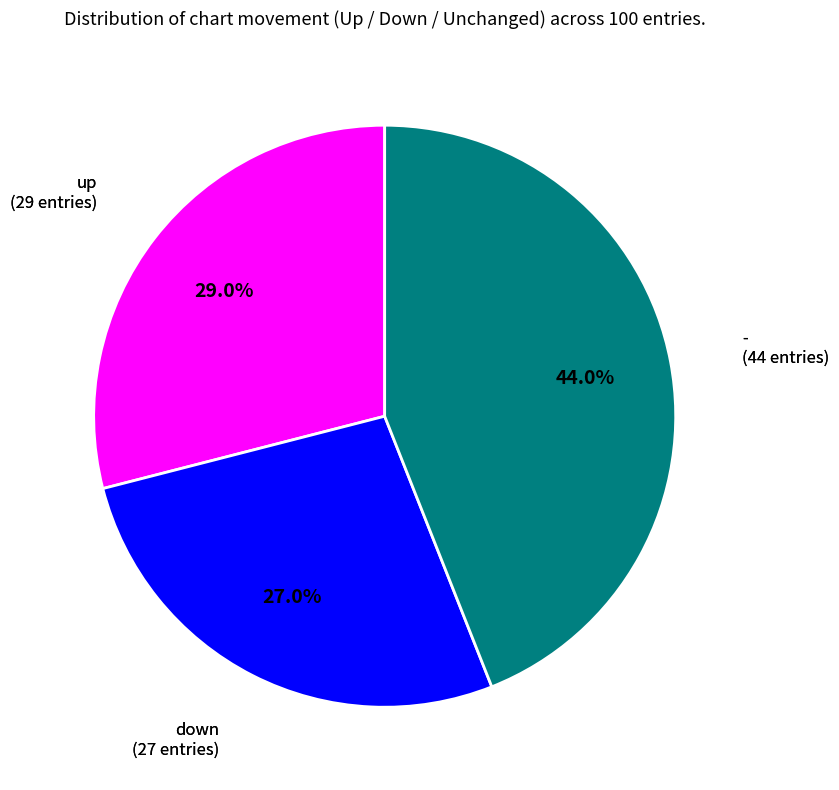

Does any single category account for the majority?

No